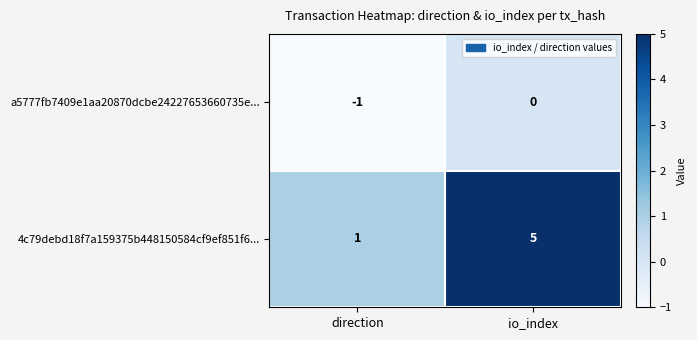

What is the difference between the highest and lowest values at io_index?

5